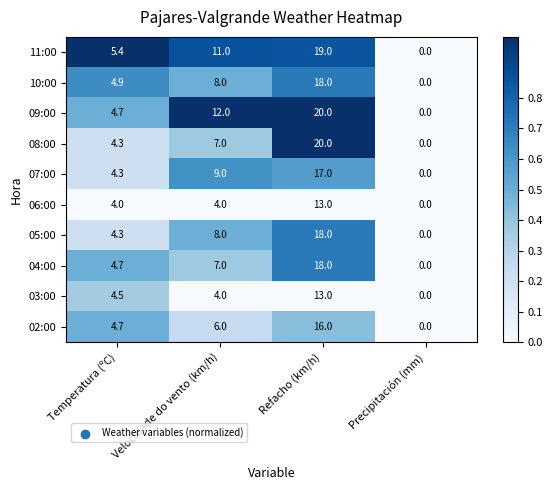

Which series has the largest total across all categories?

09:00